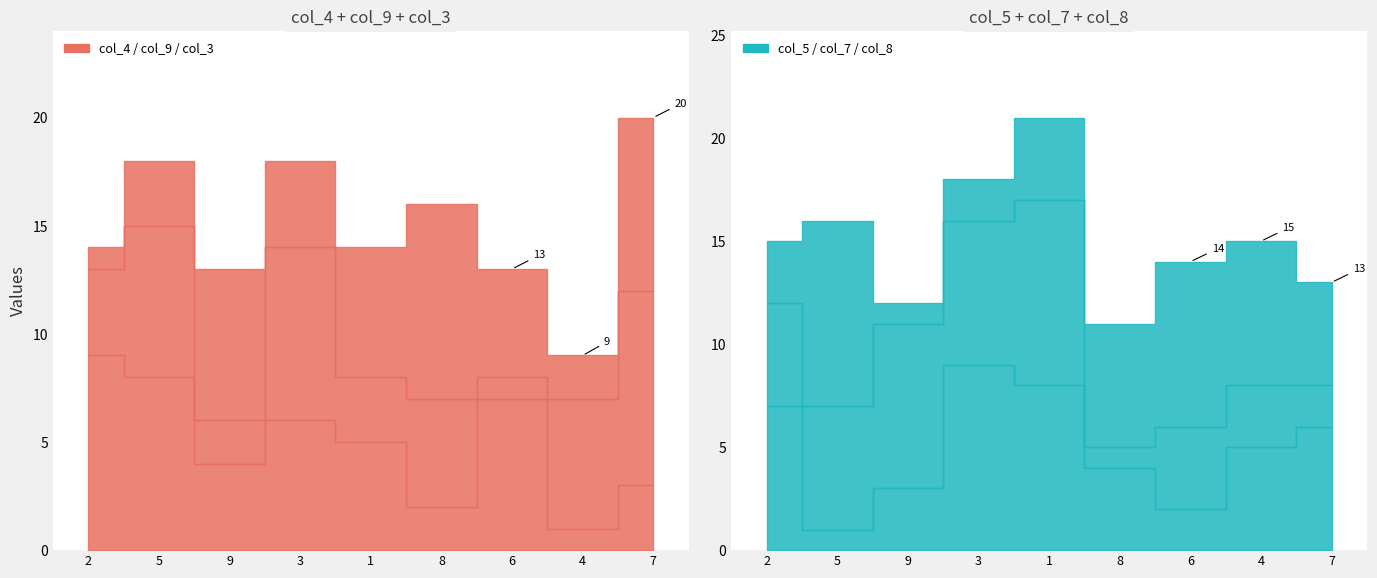

Rank the series at 8 from highest to lowest value.

col_3, col_8, col_9, col_5, col_4, col_7